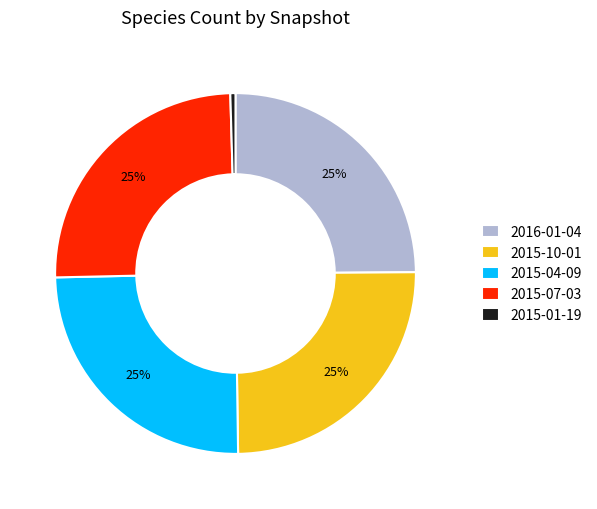

To the nearest percent, what is the combined percentage of 2015-04-09 and 2015-10-01?

50%